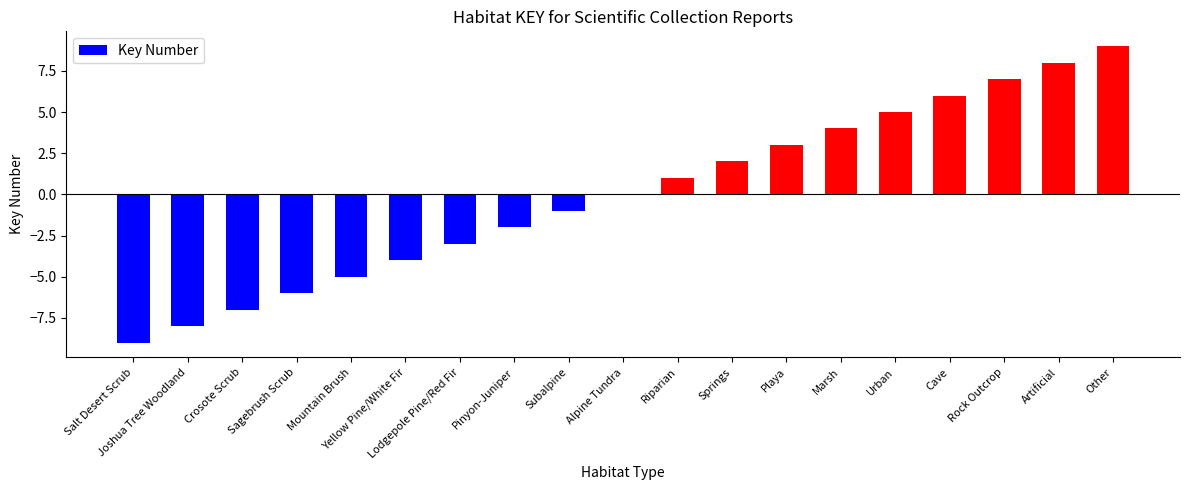

What is the sum of the values at Cave and Playa?

9